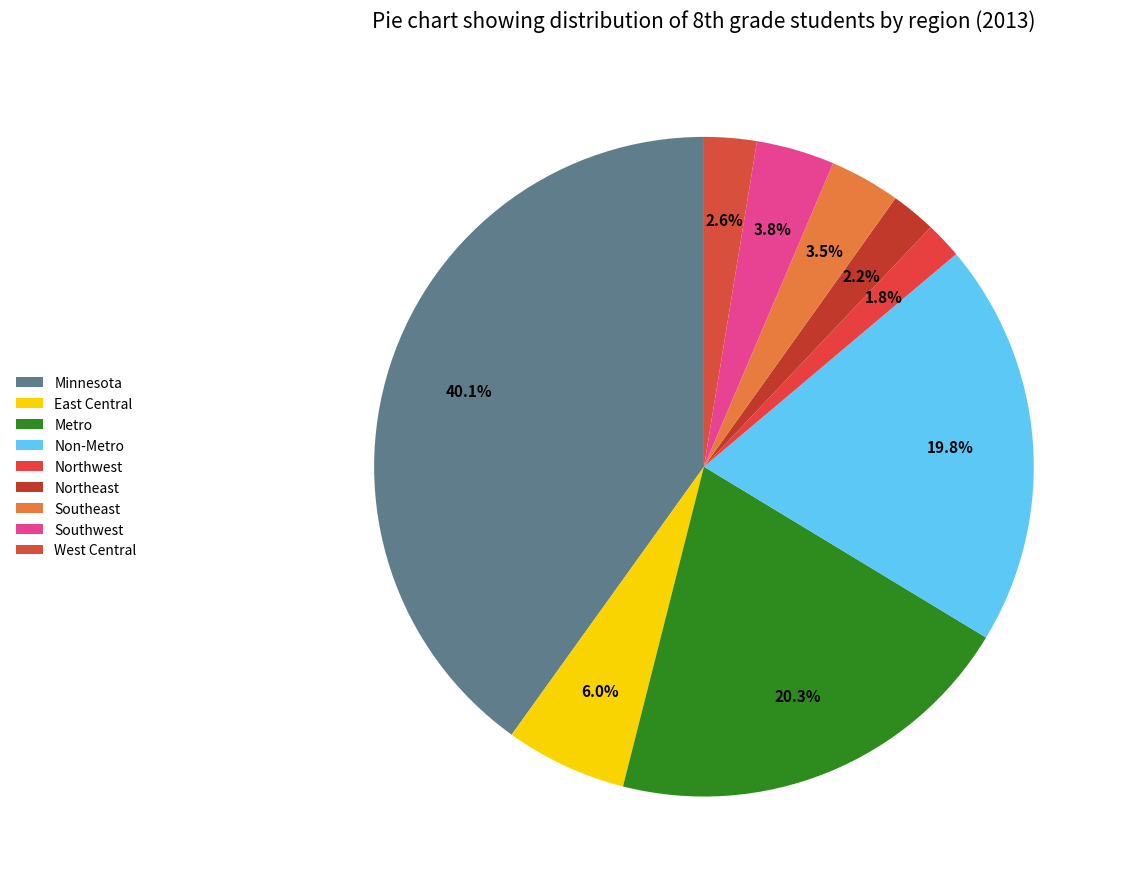

Do East Central and Minnesota together represent more than half of the pie?

No